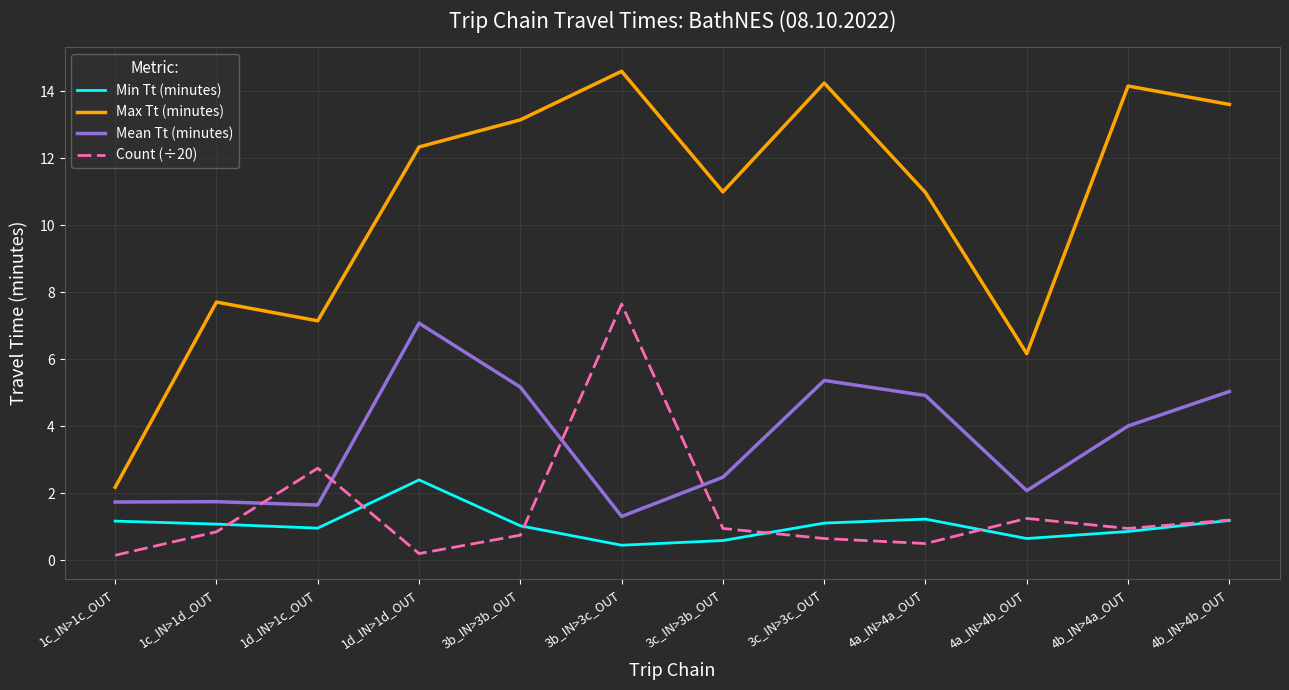

What is the spread (max minus min) of values at 3b_IN>3b_OUT?

12.4